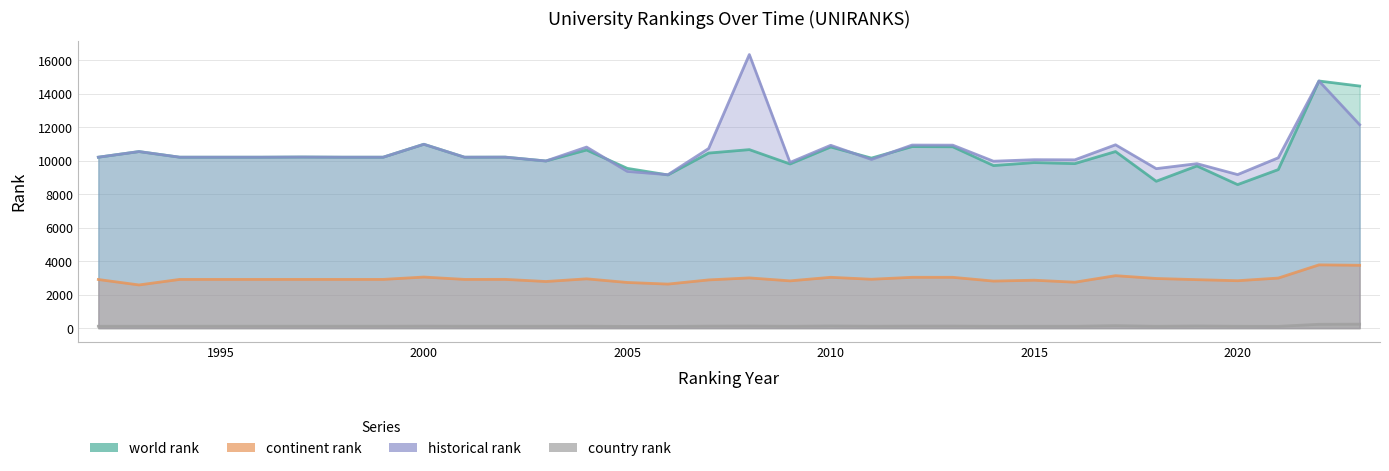

At which label does country rank first exceed 113?

2000